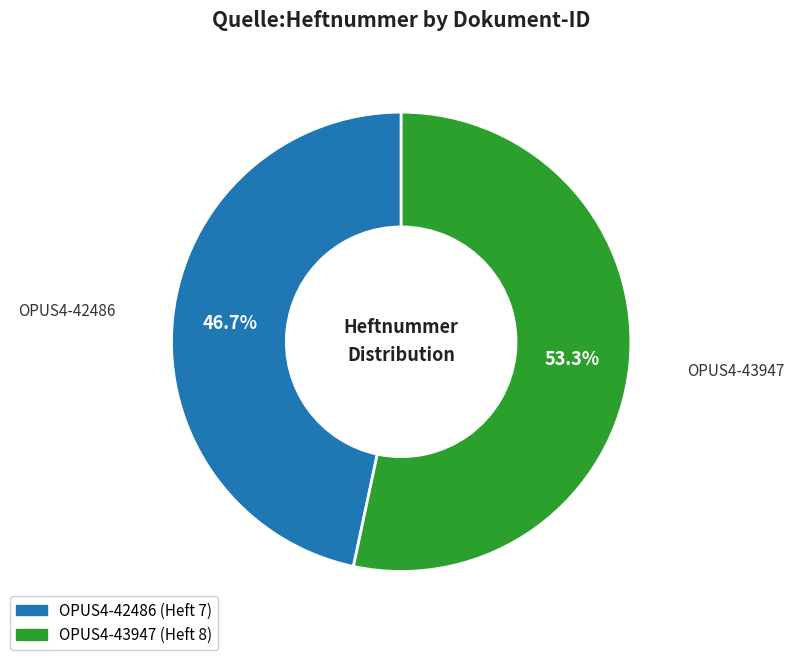

Rank the categories by value from highest to lowest.

OPUS4-43947, OPUS4-42486